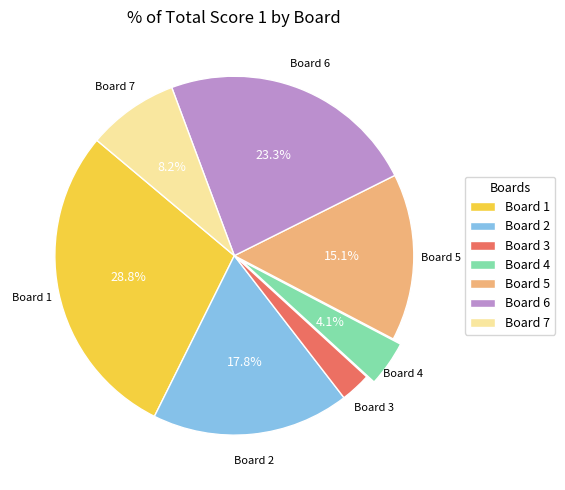

How many segments does this pie chart have?

7